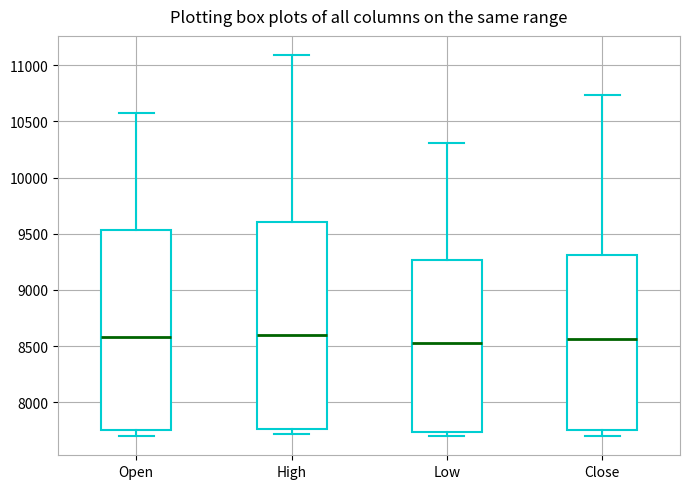

Which box is the tallest, from its lower edge to its upper edge?

High